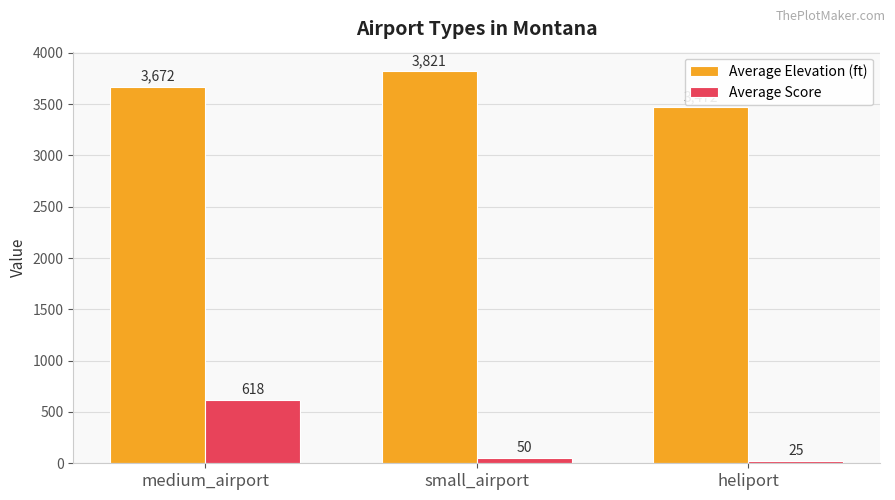

List the labels in order of Average Elevation (ft) value, largest first.

small_airport, medium_airport, heliport